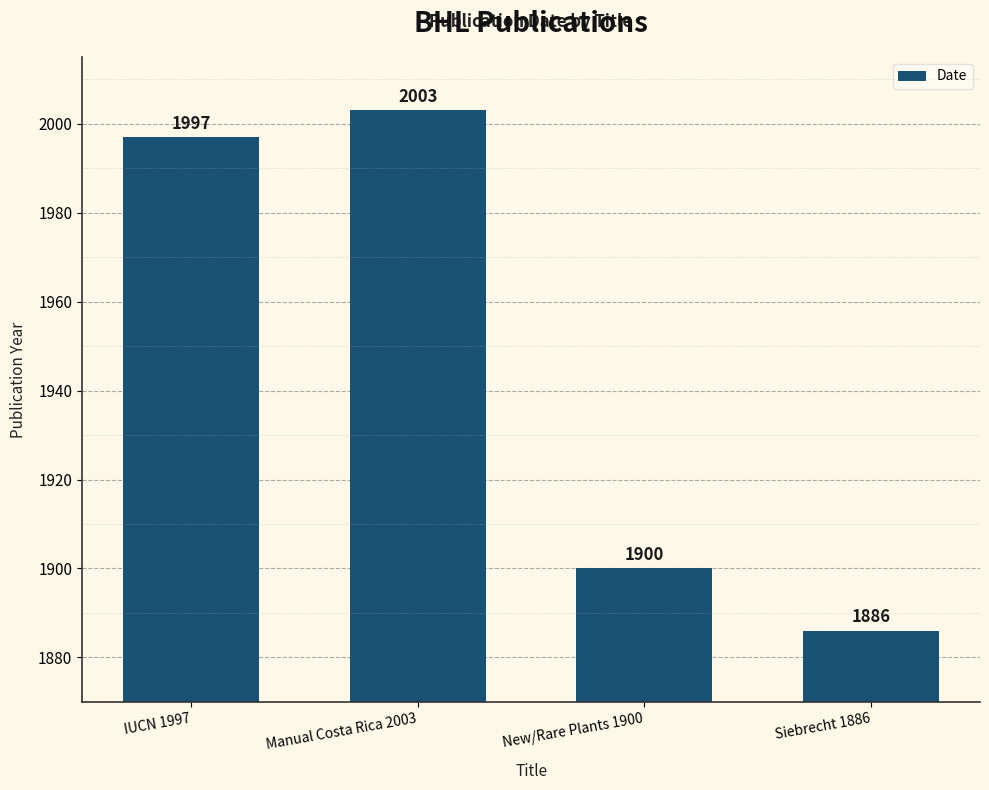

Reading left to right, what are all the values shown in this chart?

IUCN 1997=1997	Manual Costa Rica 2003=2003	New/Rare Plants 1900=1900	Siebrecht 1886=1886